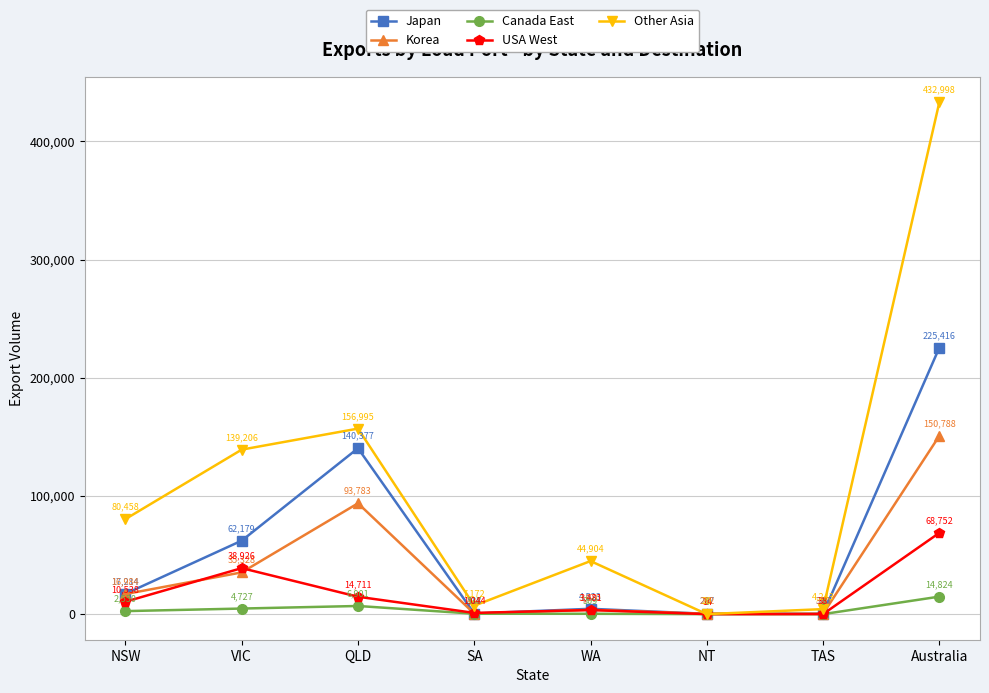

Reading left to right, transcribe all the data shown in this chart.

Japan: 17214	62179	140377	518	4523	267	338	225416
Korea: 16984	35328	93783	421	3670	292	310	150788
Canada East: 2550	4727	6901	337	309	0	0	14824
USA West: 10538	38926	14711	1044	3481	14	38	68752
Other Asia: 80458	139206	156995	7172	44904	20	4243	432998